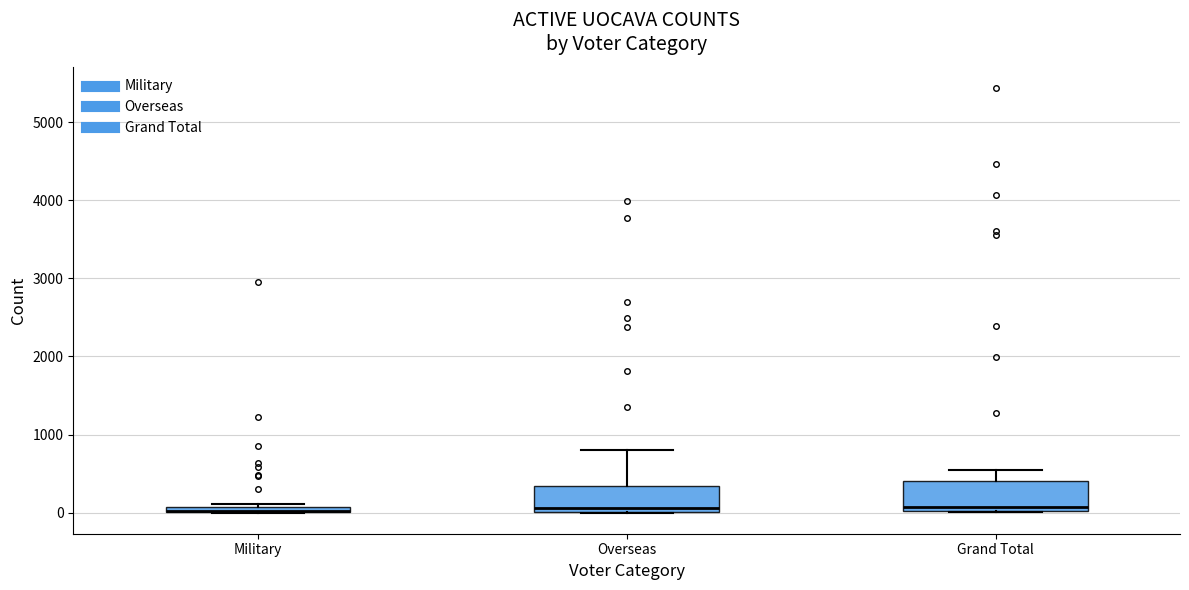

Where is the upper edge of the box for Military on the y-axis? The values are not printed on the chart, so give them approximately, as read against the axis.

100